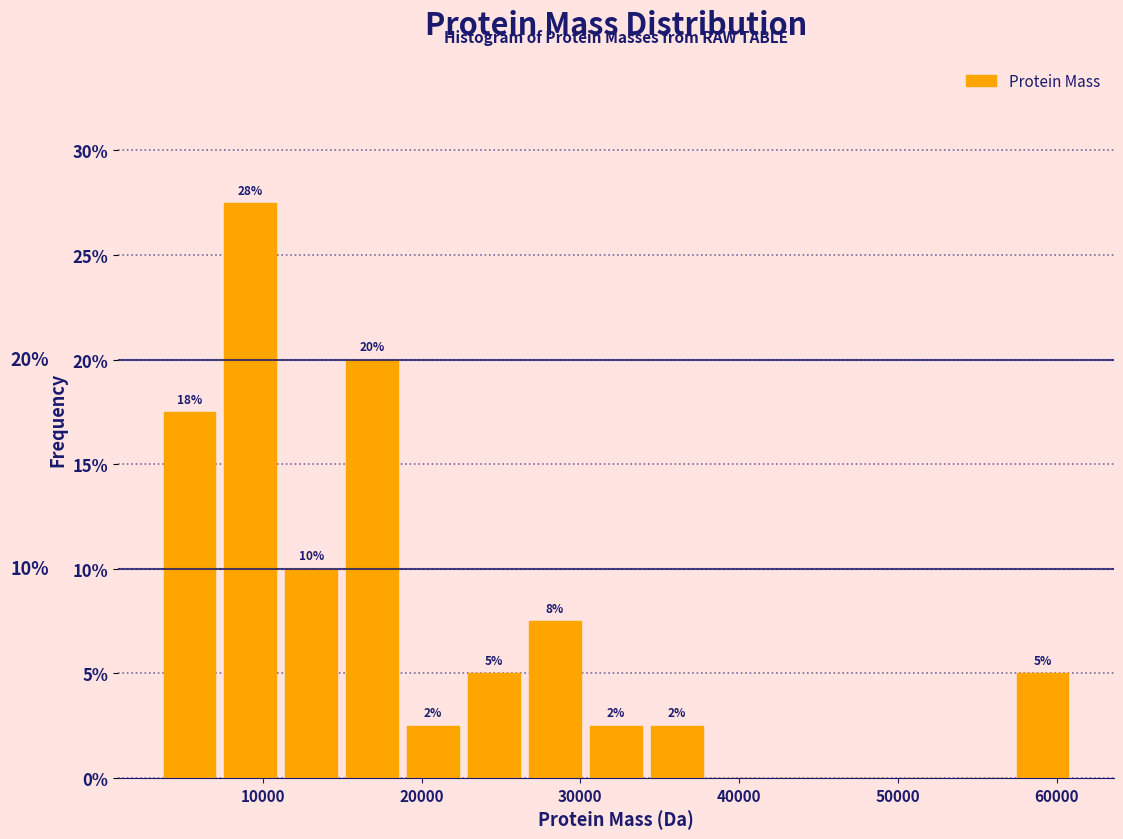

Around what value on the x-axis is the tallest bar? Give the approximate position of its centre, as read against the axis.

9000